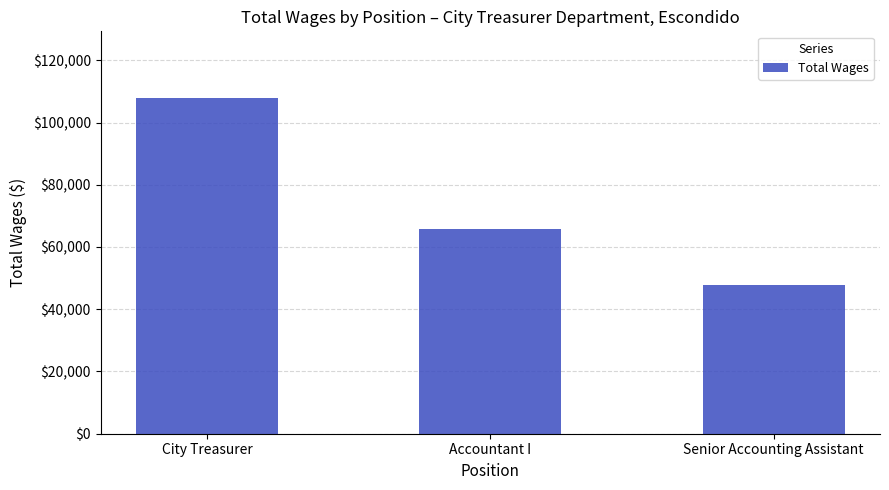

What is the sum of the values at Accountant I and City Treasurer?

173701